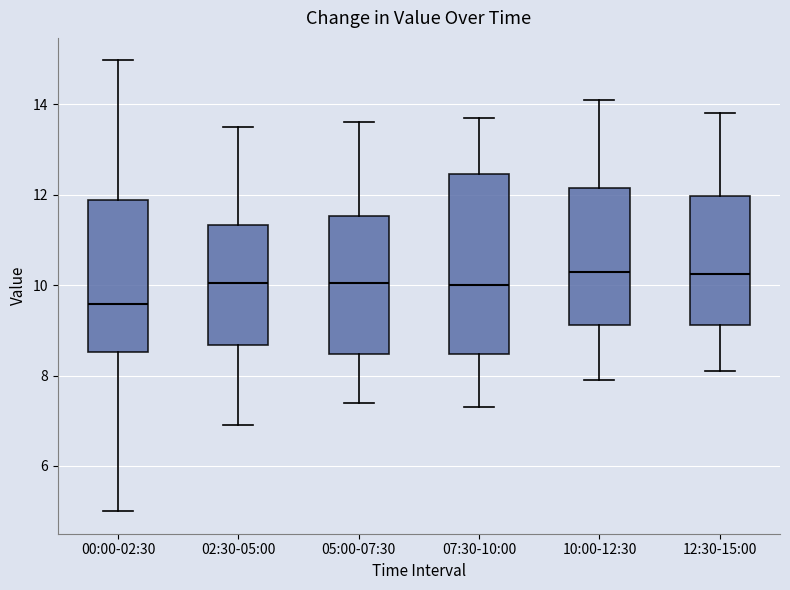

Which box is the tallest, from its lower edge to its upper edge?

07:30-10:00